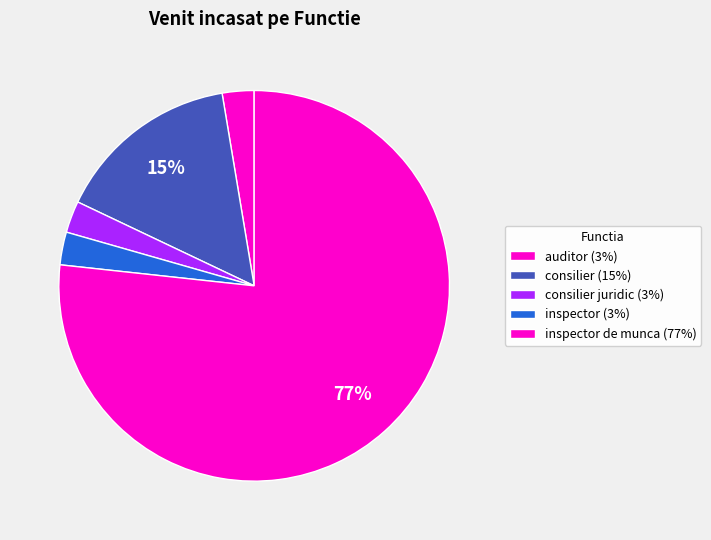

How many segments does this pie chart have?

5